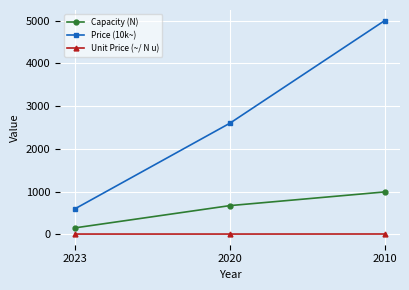

Which series has the largest total across all categories?

Price (10k~)